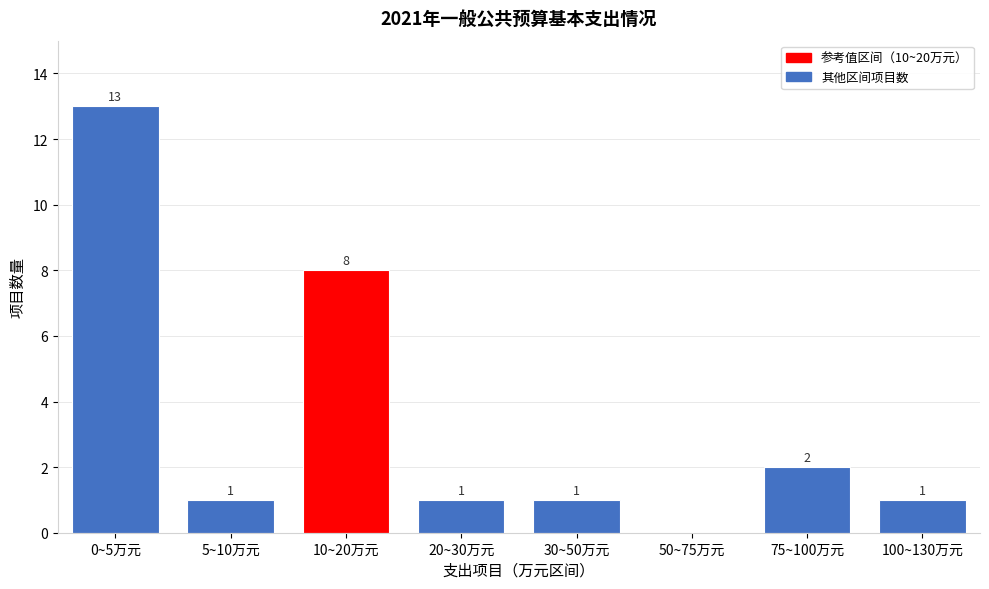

Reading left to right, what are all the values shown in this chart?

0~5万元=13	5~10万元=1	10~20万元=8	20~30万元=1	30~50万元=1	50~75万元=0	75~100万元=2	100~130万元=1